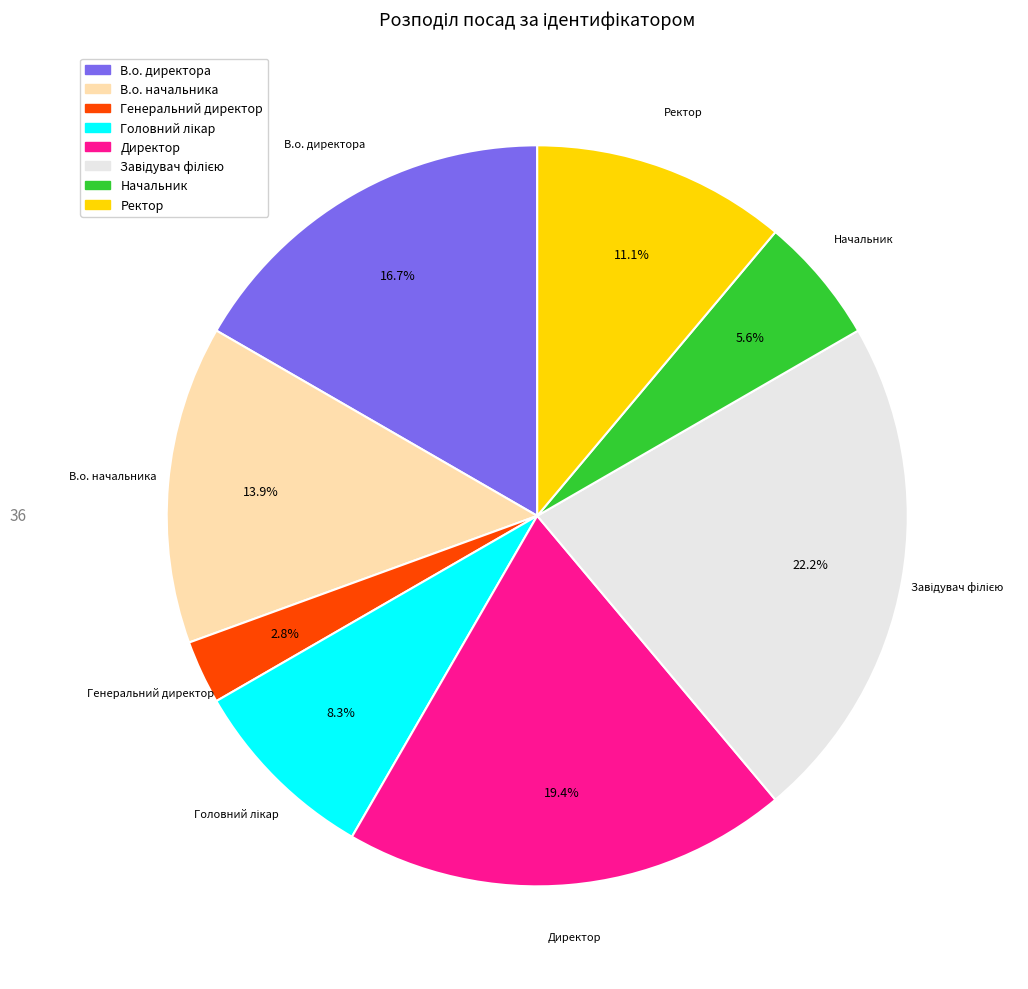

What is the smallest slice in the pie chart?

Генеральний директор